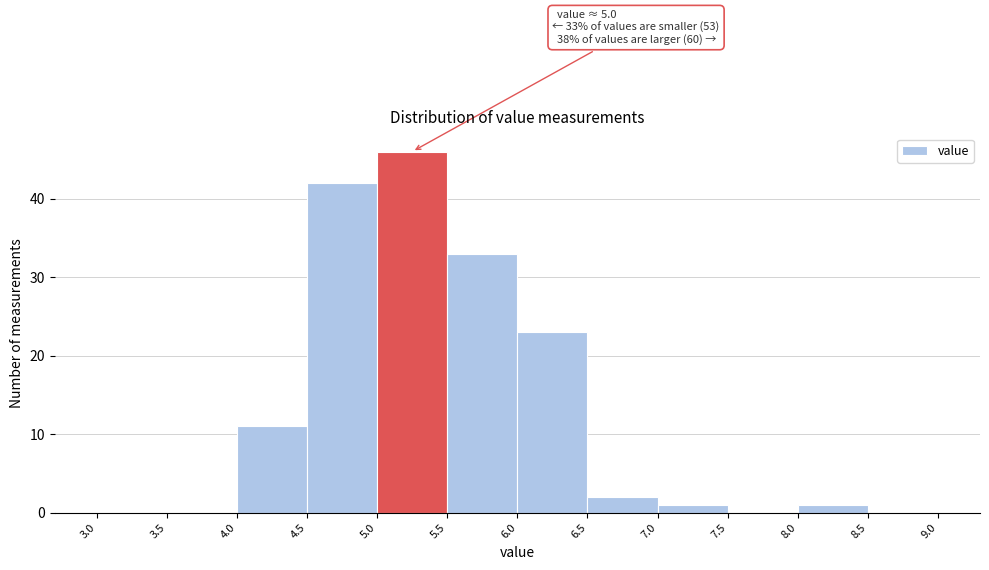

Over which range of the x-axis is the bar tallest?

5.0 to 5.5